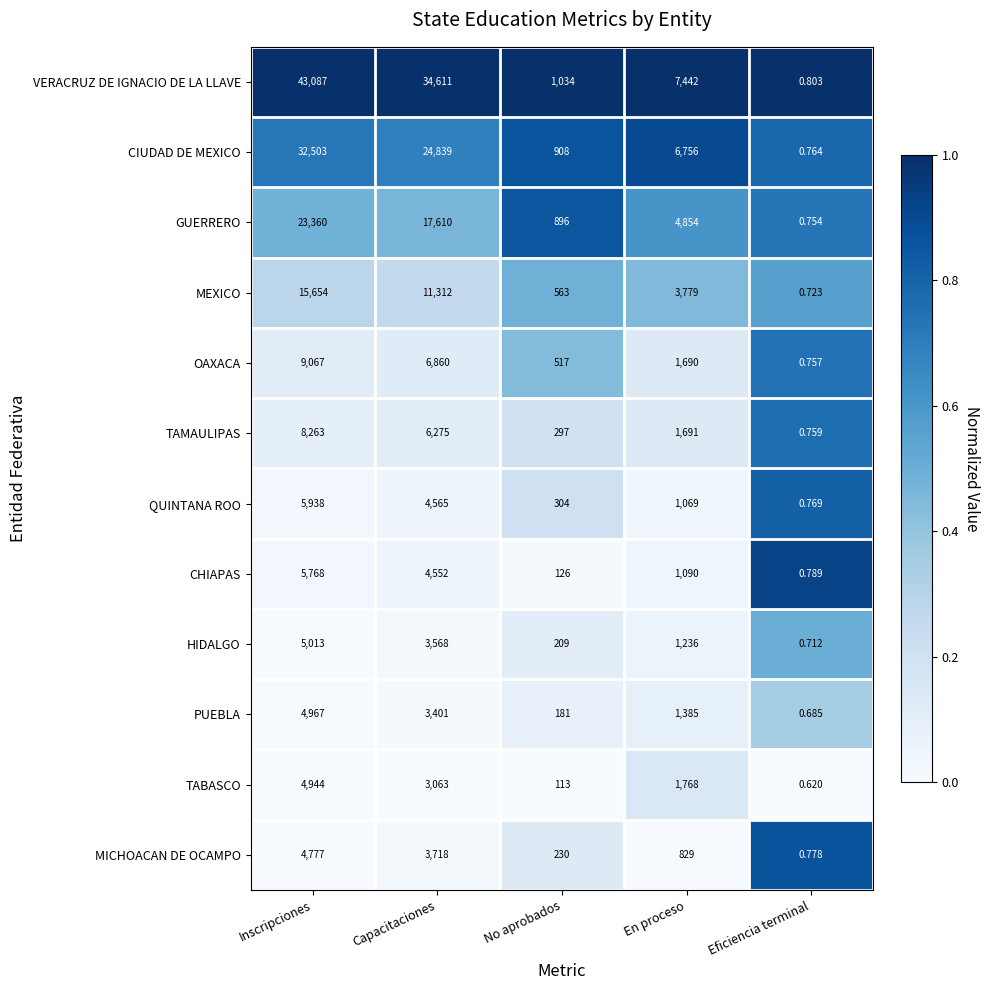

At which label does VERACRUZ DE IGNACIO DE LA LLAVE reach its peak?

Inscripciones